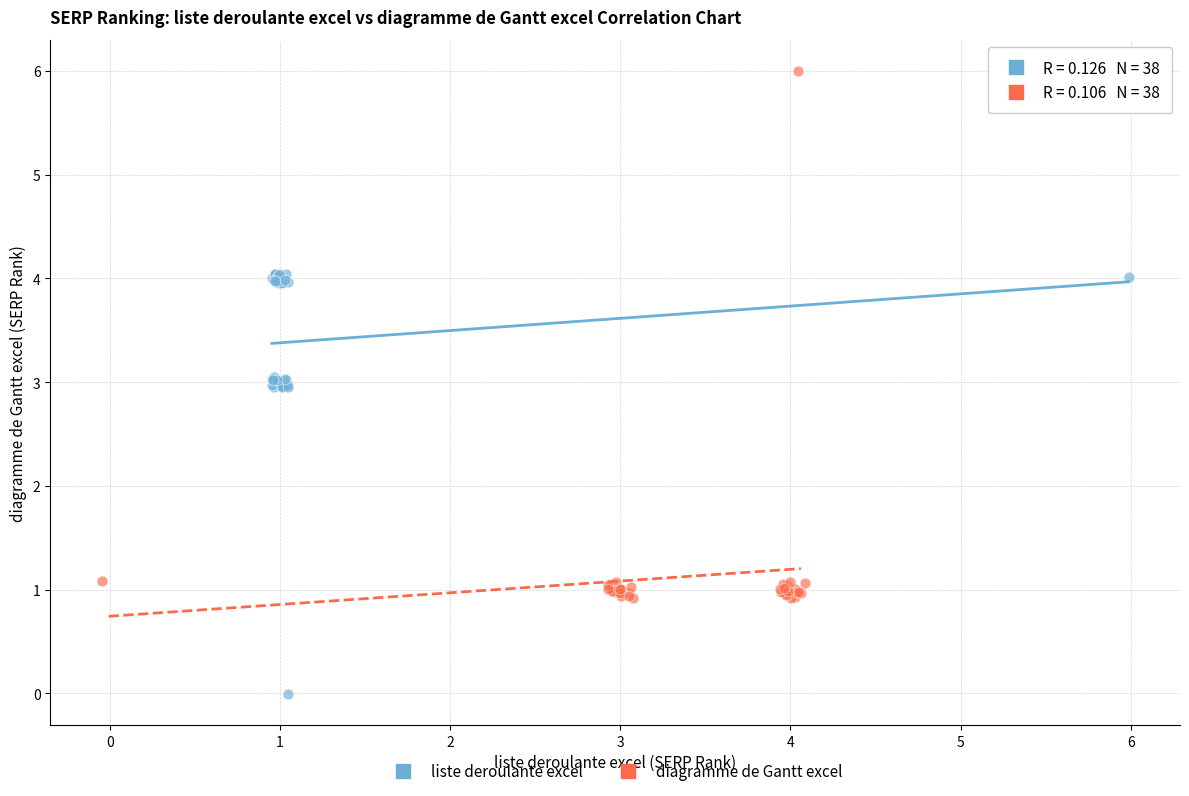

Which series has the widest spread of Y values?

diagramme de Gantt excel